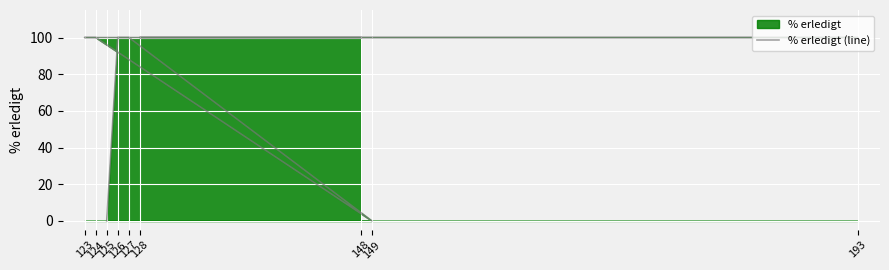

How many interior local valleys (lower than both neighbors) does the data have?

1